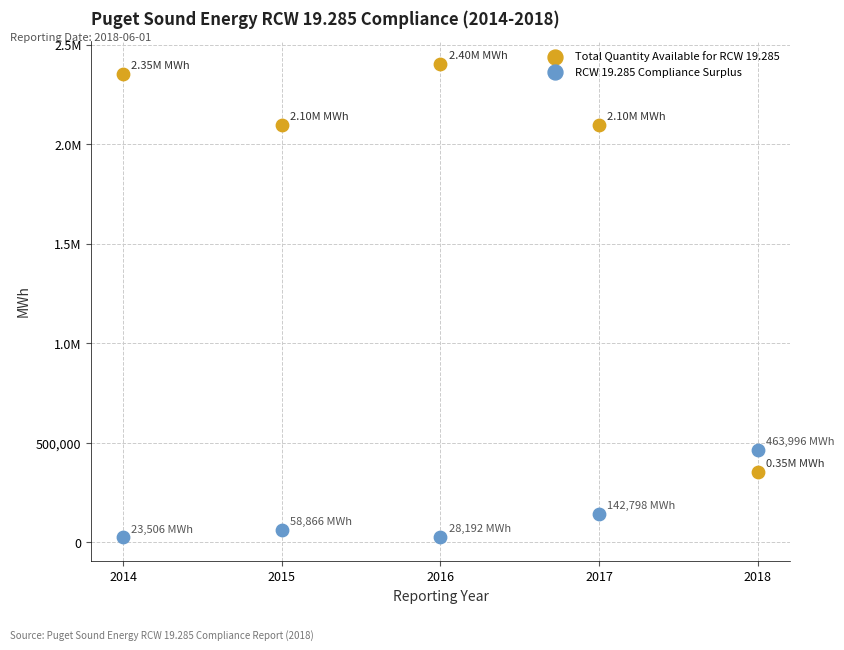

What are all the series names shown in the legend?

Total Quantity Available for RCW 19.285, RCW 19.285 Compliance Surplus